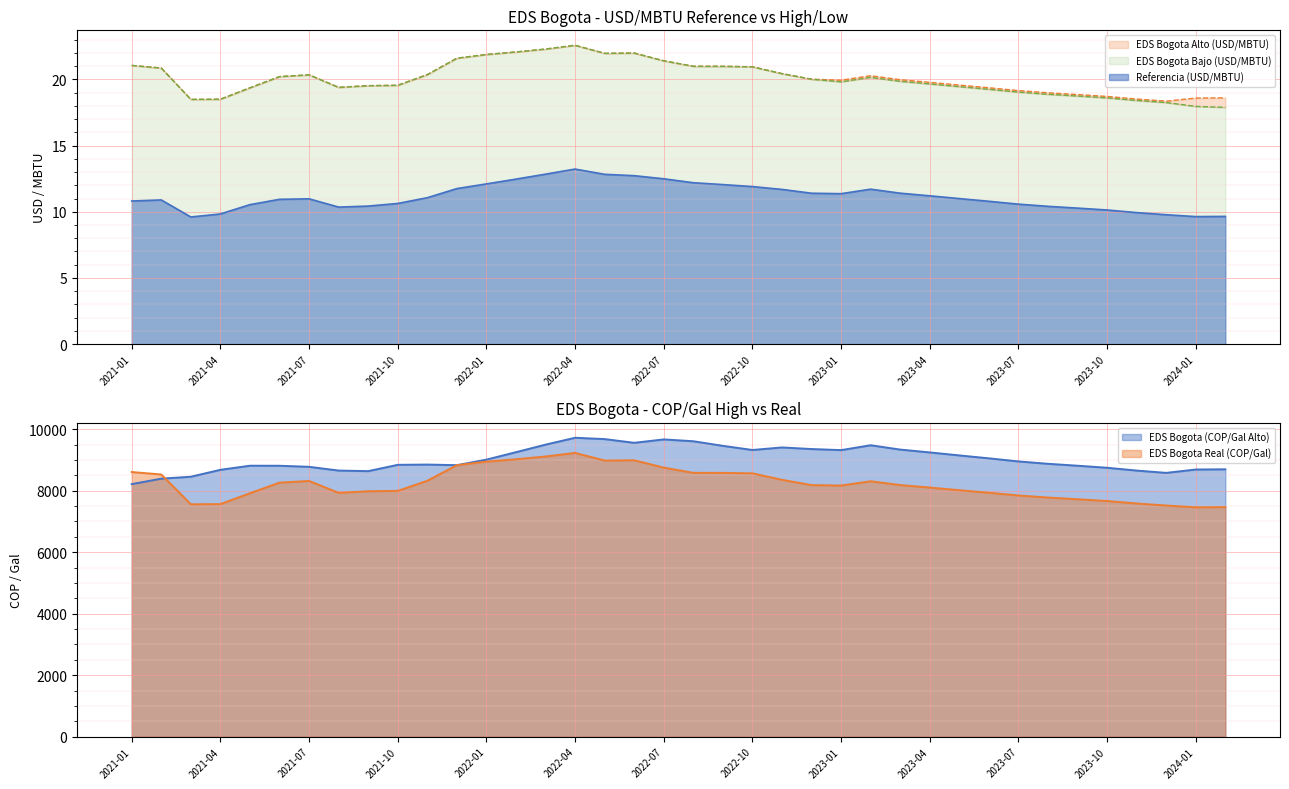

At which label does EDS Bogota Alto (USD/MBTU) reach its peak?

2022-04